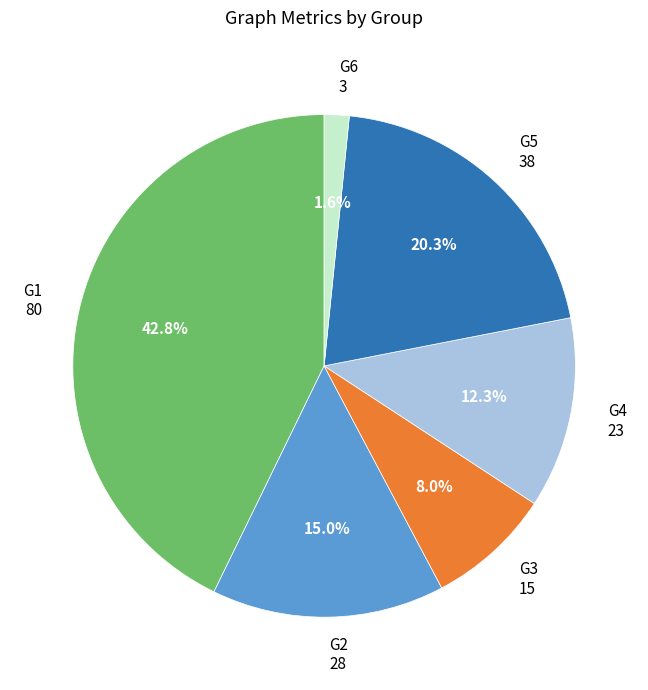

True or false: G4 accounts for 23% of the total.

False